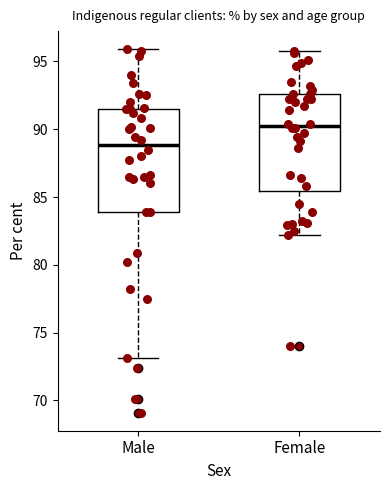

Which box is the tallest, from its lower edge to its upper edge?

Male